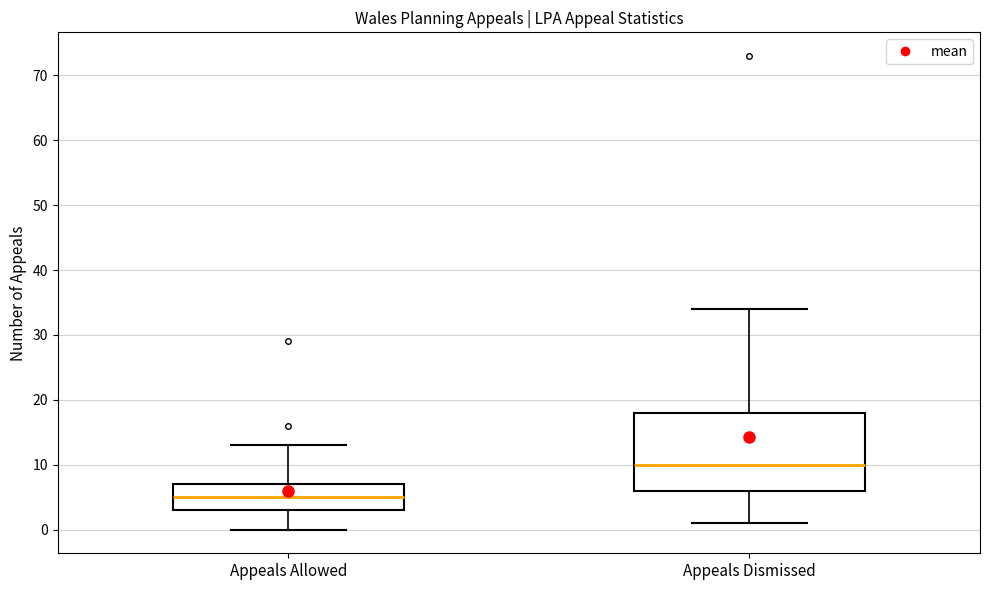

Reading left to right, read every box against the y-axis: the position of its median line, the range the box covers, and the ends of its whiskers. The values are not printed on the chart, so give them approximately, as read against the axis.

Appeals Allowed: median 5, box 3 to 7, whiskers 0 to 13
Appeals Dismissed: median 10, box 6 to 18, whiskers 1 to 34